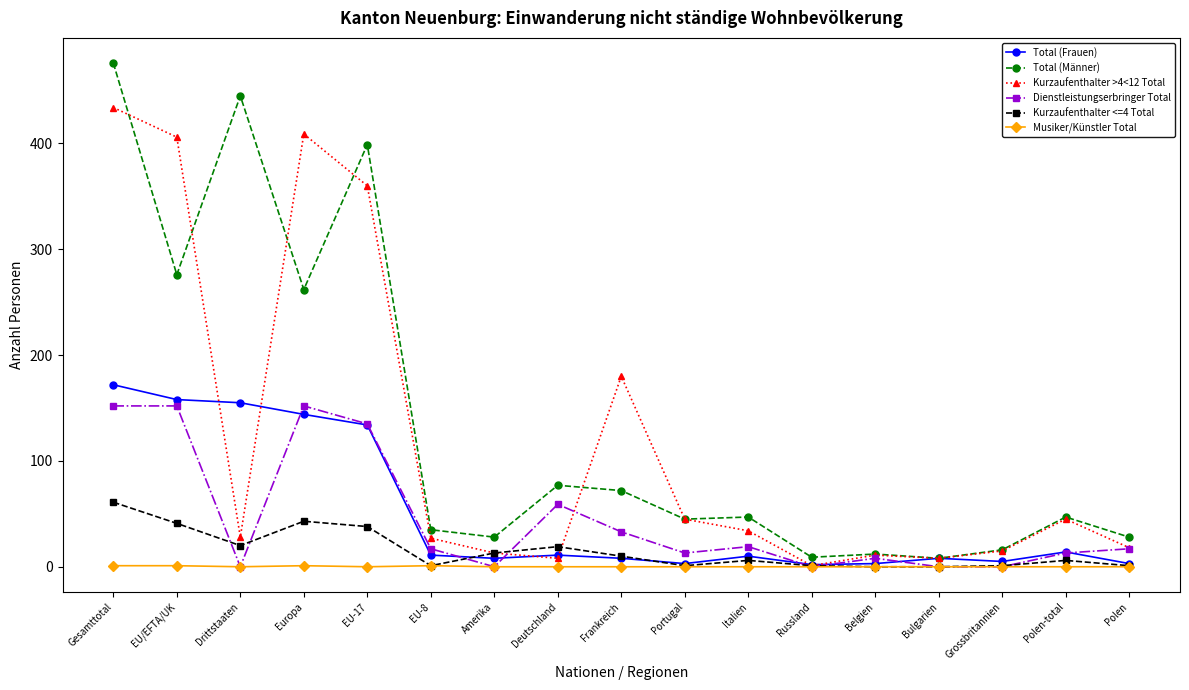

Which series has the largest total across all categories?

Total (Männer)